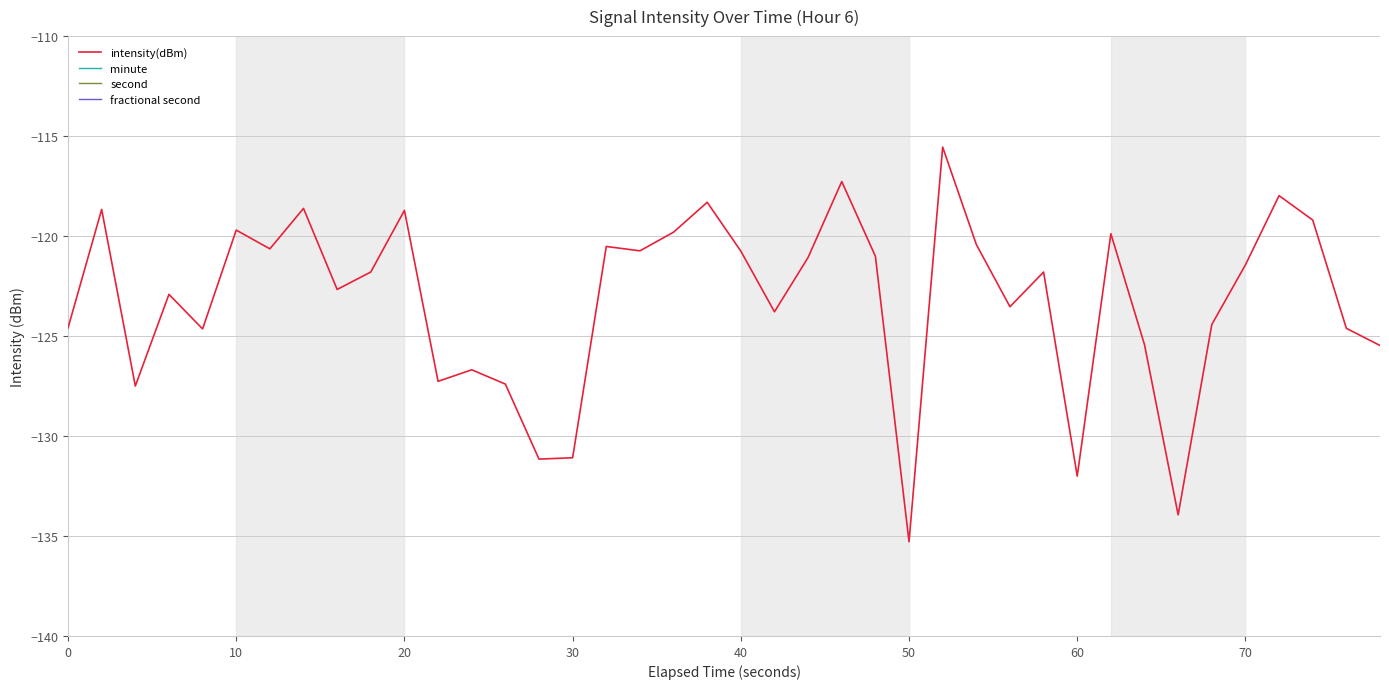

List the series in order of their peak value, highest first.

second, minute, fractional second, intensity(dBm)